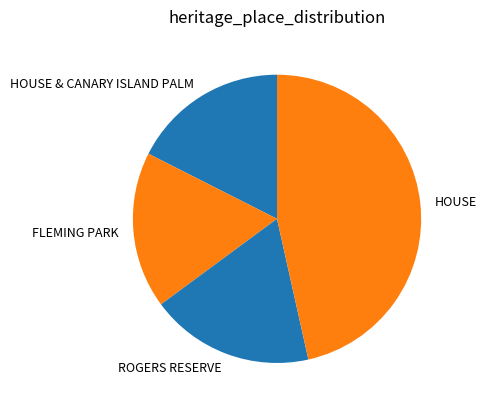

Does any single category account for the majority?

No